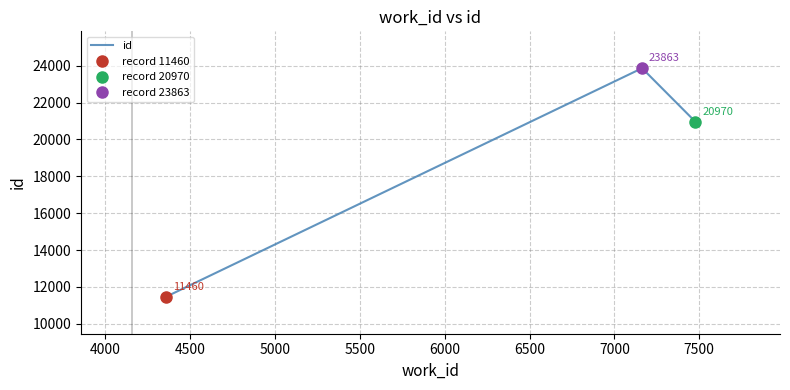

What is the average value?

18764